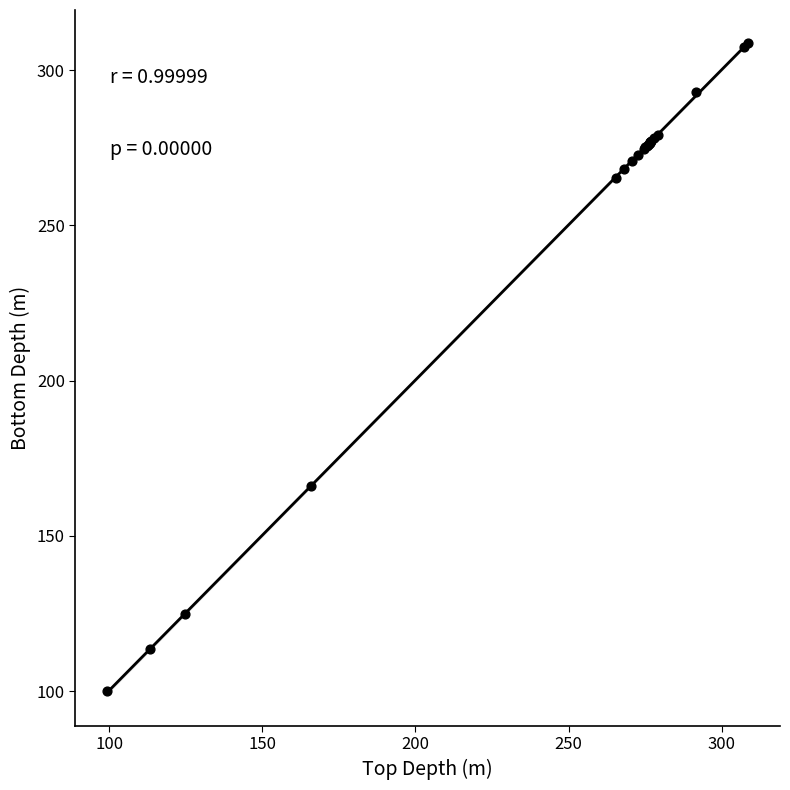

What Y value in the scatter plot is closest to 204?

166.1